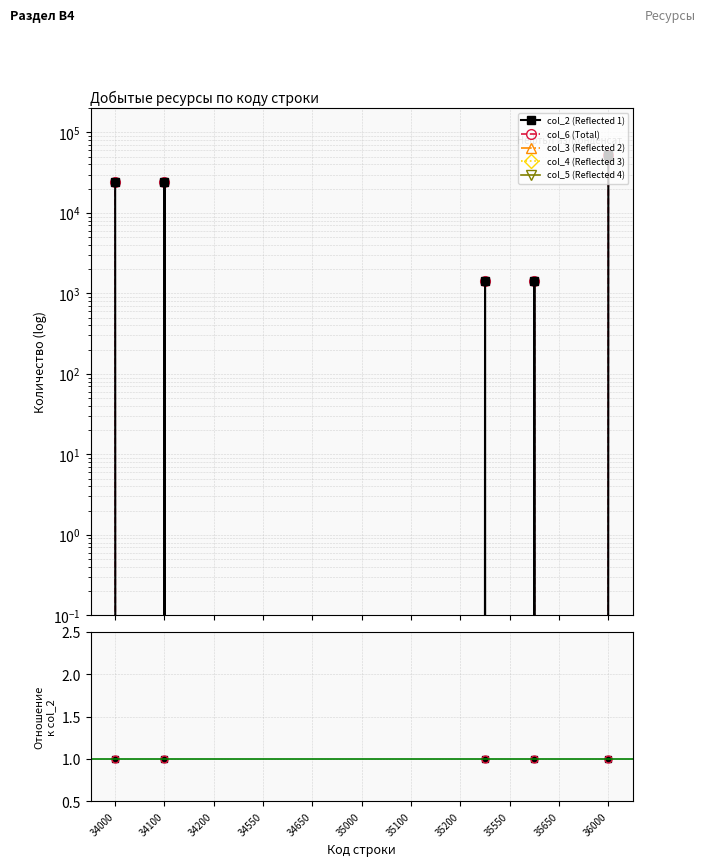

Where is col_6 (Total) nearest to the value 1?

34000